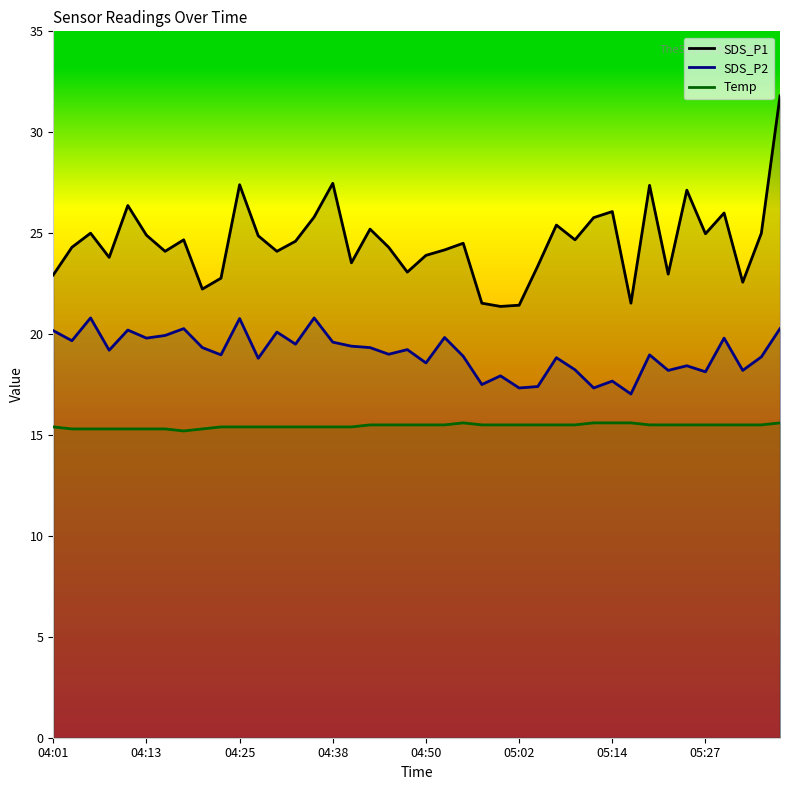

At 04:38, list the series in order from smallest to largest.

Temp, SDS_P2, SDS_P1